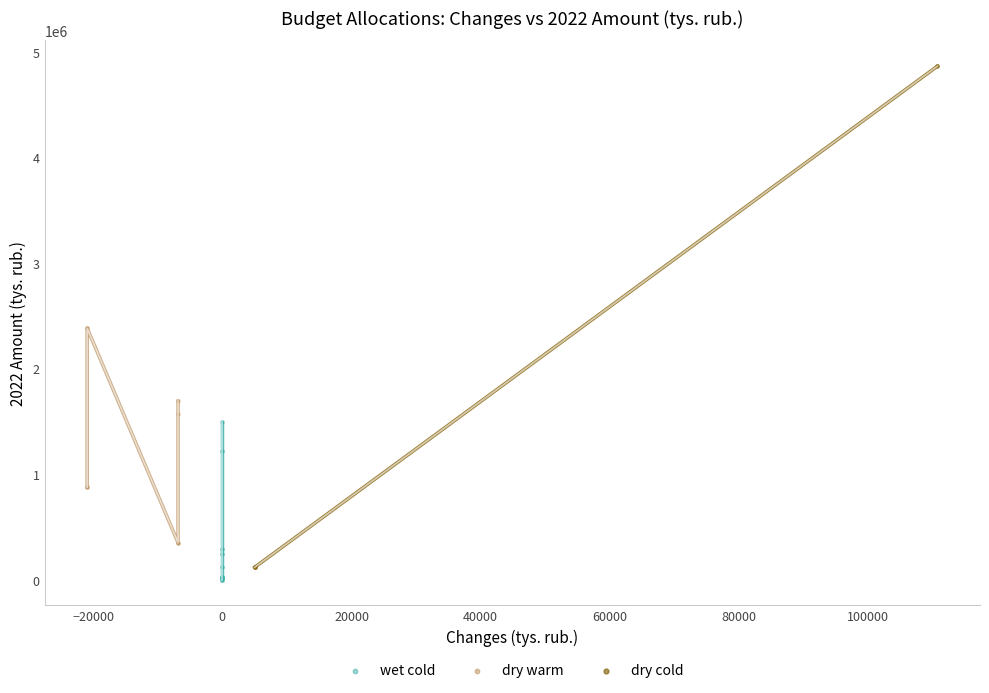

Which series has the largest Y range (max minus min)?

dry cold